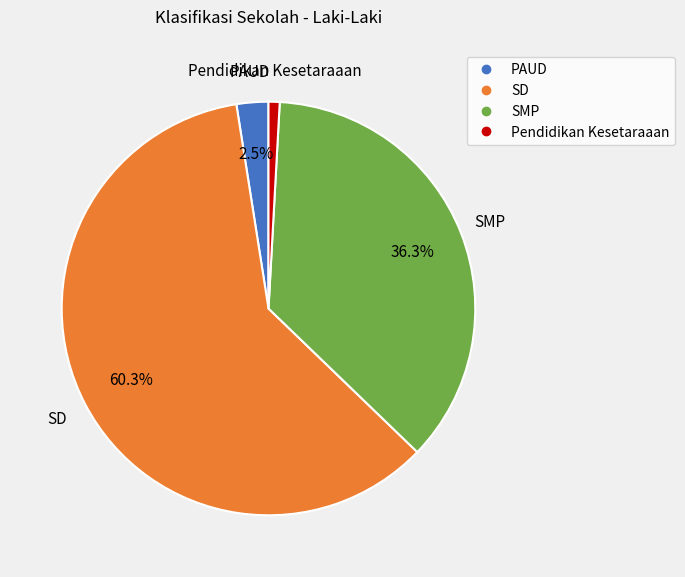

To the nearest percent, what is the average slice percentage?

25%